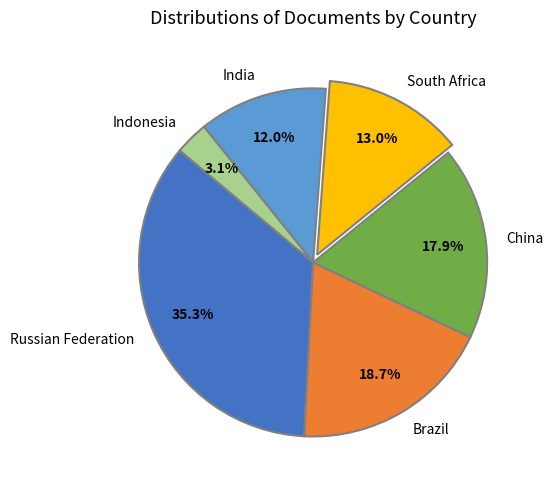

What portion of the pie excludes South Africa?

87.0%